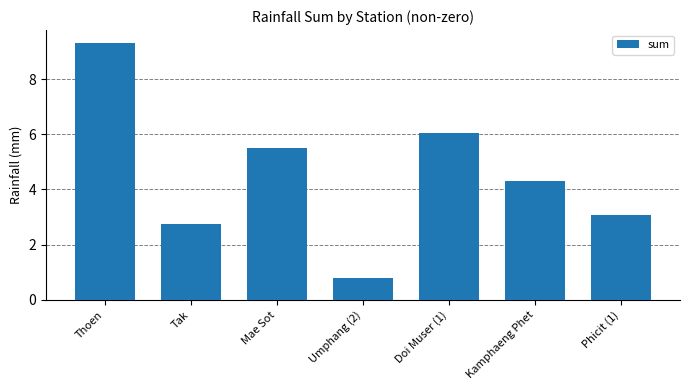

List the labels in order of value, smallest first.

Umphang (2), Tak, Phicit (1), Kamphaeng Phet, Mae Sot, Doi Muser (1), Thoen